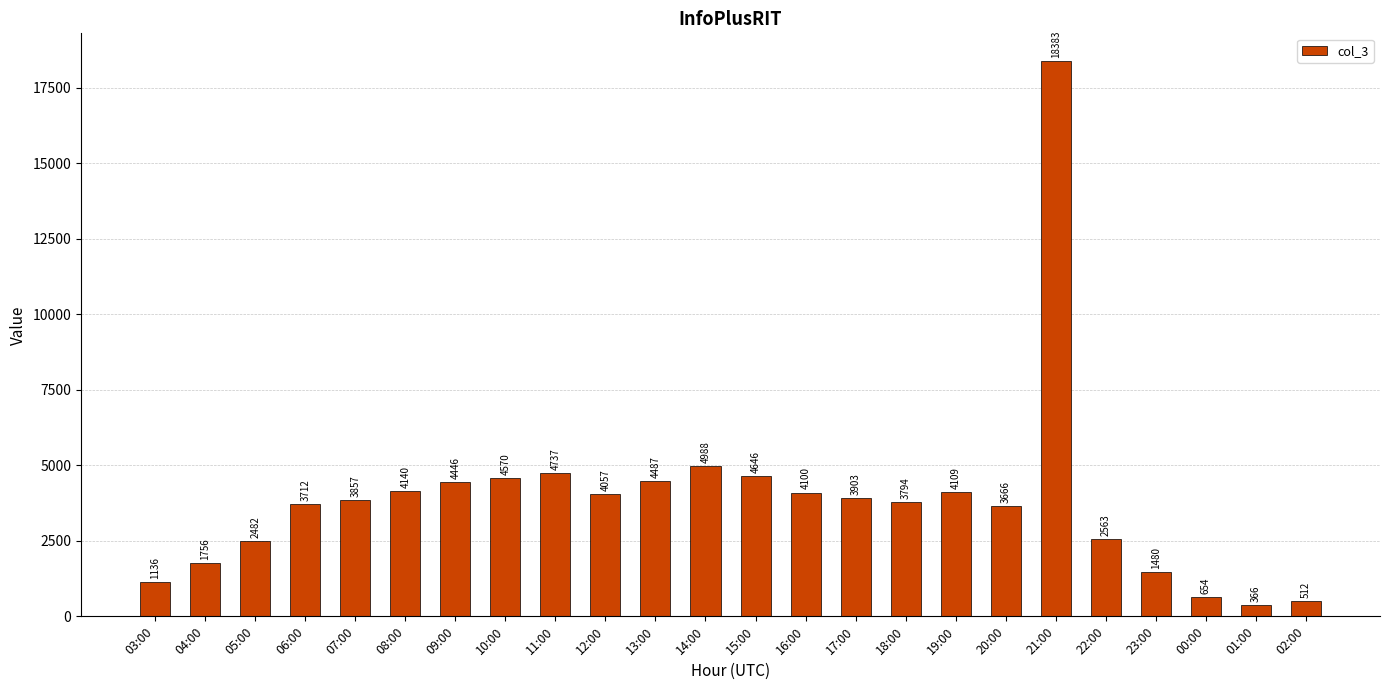

True or false: the data shows 3744 at 22:00.

False